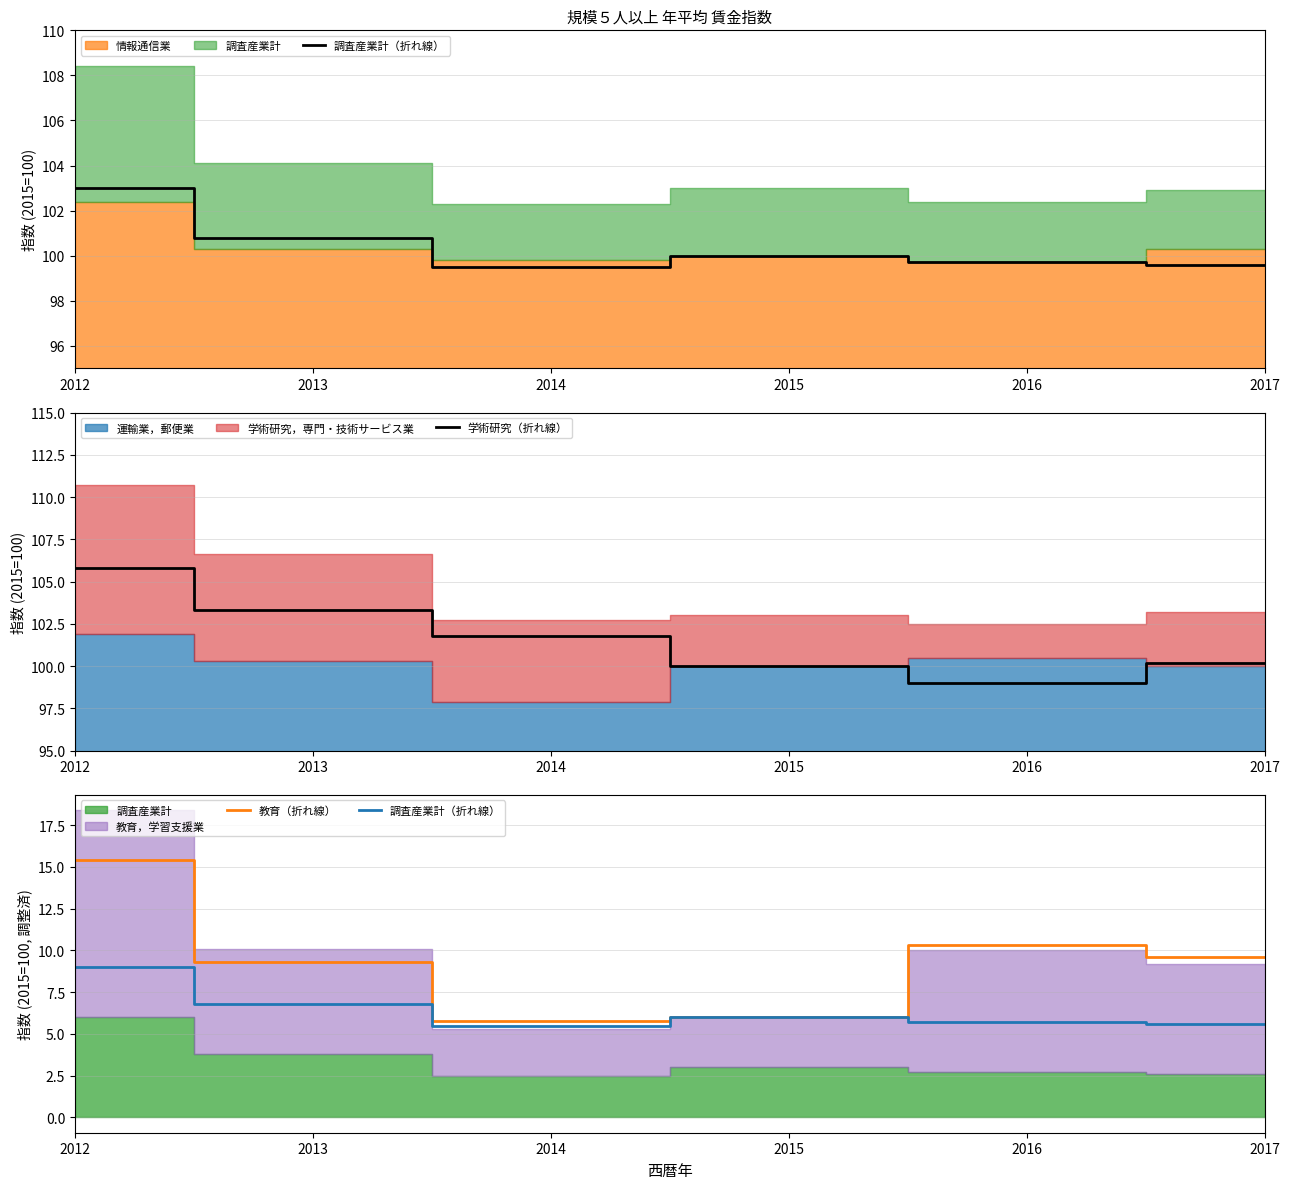

True or false: 学術研究（折れ線） and 教育（折れ線） cross at least once.

False